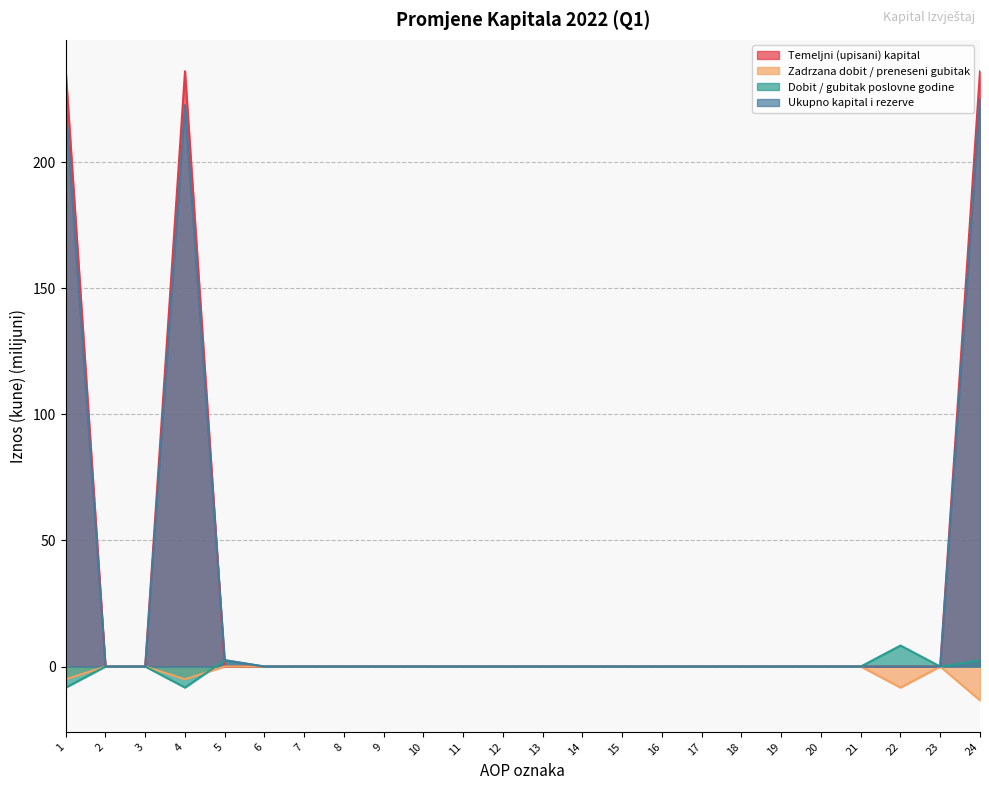

Is the value of Ukupno kapital i rezerve at 16 greater than the value of Temeljni (upisani) kapital at 10?

No